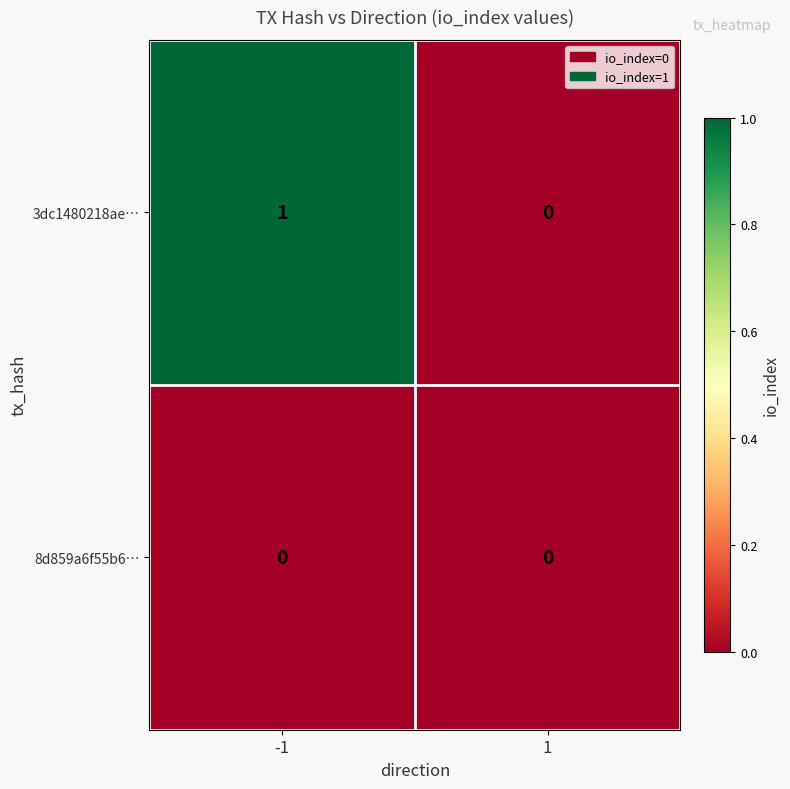

Is it true that 3dc1480218ae… equals -1 at 1?

False